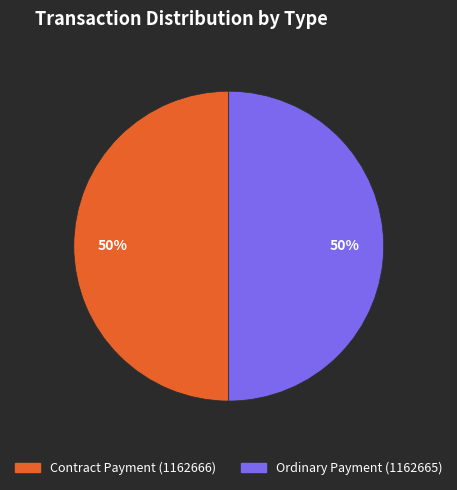

Approximately how many times larger is the value at Ordinary Payment (1162665) compared to Contract Payment (1162666)?

1.0